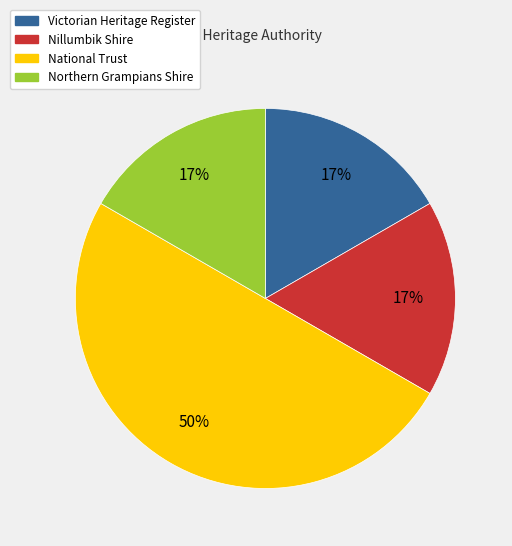

Is the sum of Victorian Heritage Register and Northern Grampians Shire greater than half?

No